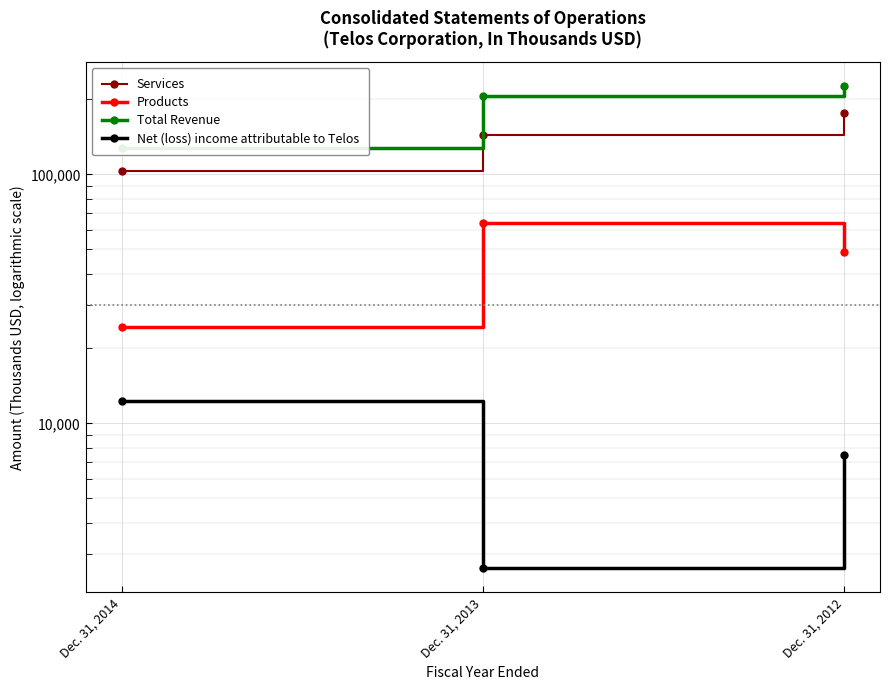

What is the value of the Net (loss) income attributable to Telos point at the 2nd from the left?

2618